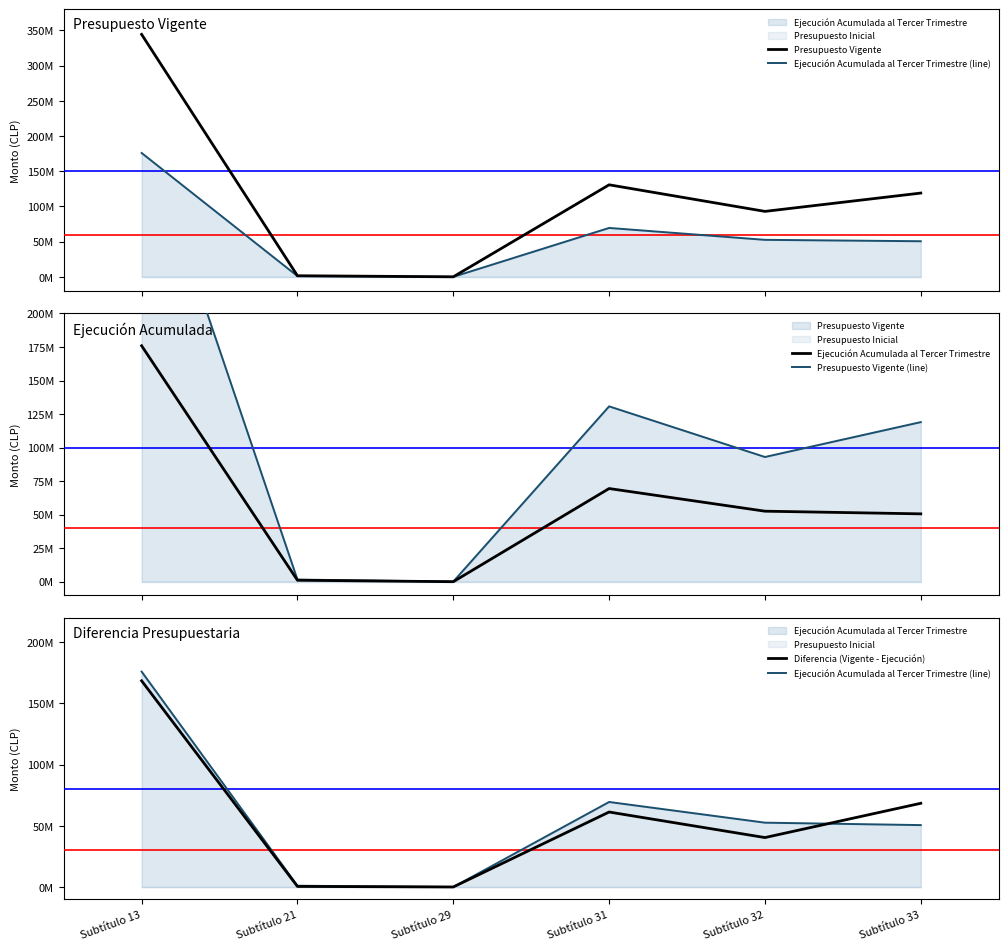

List the series in order of their peak value, lowest first.

Diferencia (Vigente - Ejecución), Ejecución Acumulada al Tercer Trimestre (line), Ejecución Acumulada al Tercer Trimestre, Presupuesto Vigente, Presupuesto Vigente (line)